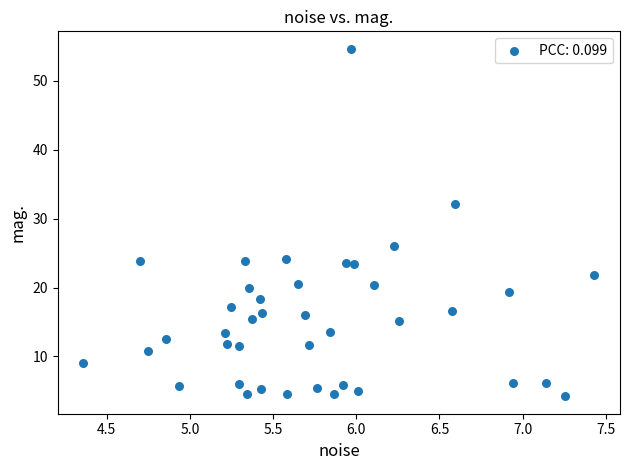

What is the range of X values (max minus min)?

3.1